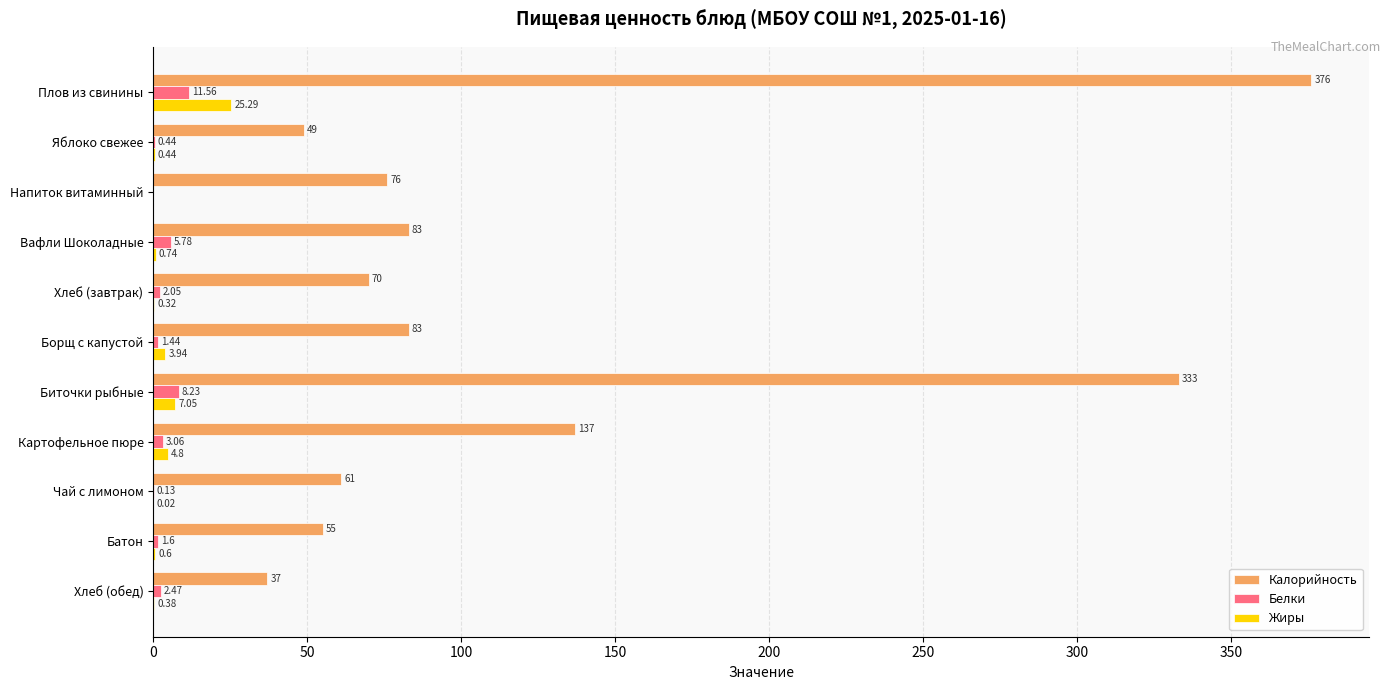

At which label is Жиры closest to 12?

Биточки рыбные